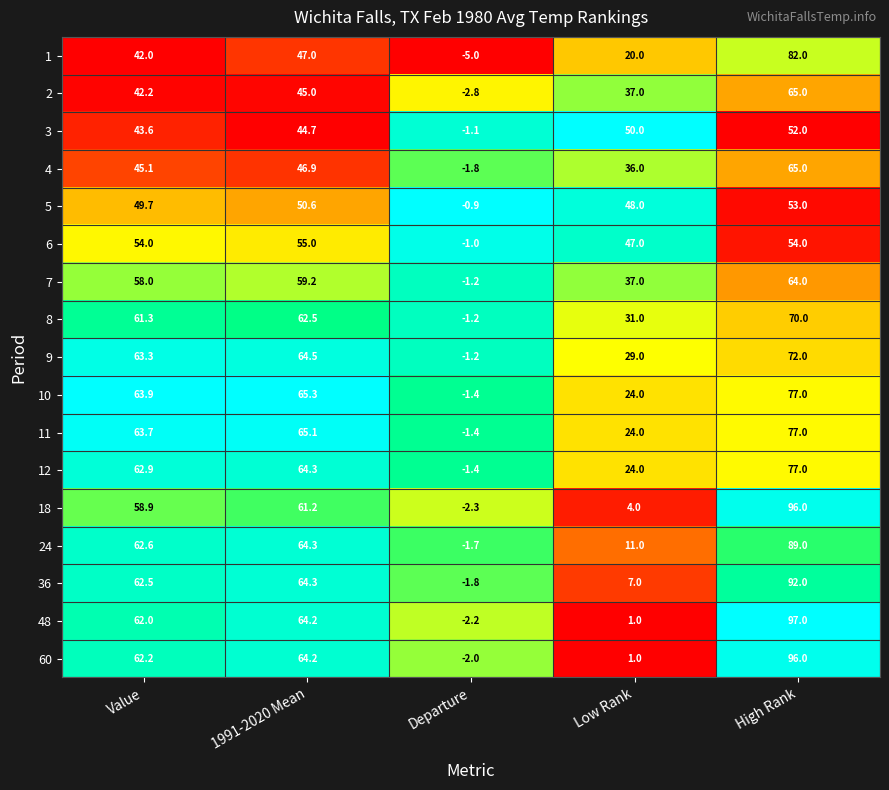

At which category does the chart reach its peak across all series?

High Rank